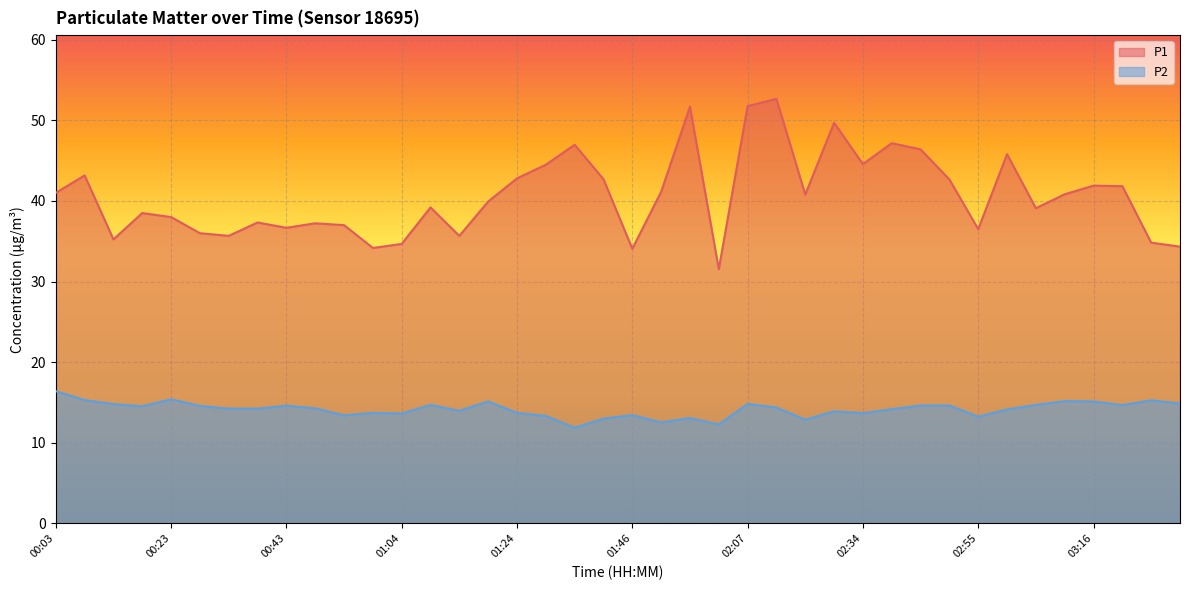

Does the chart display data point markers on the line(s)?

No